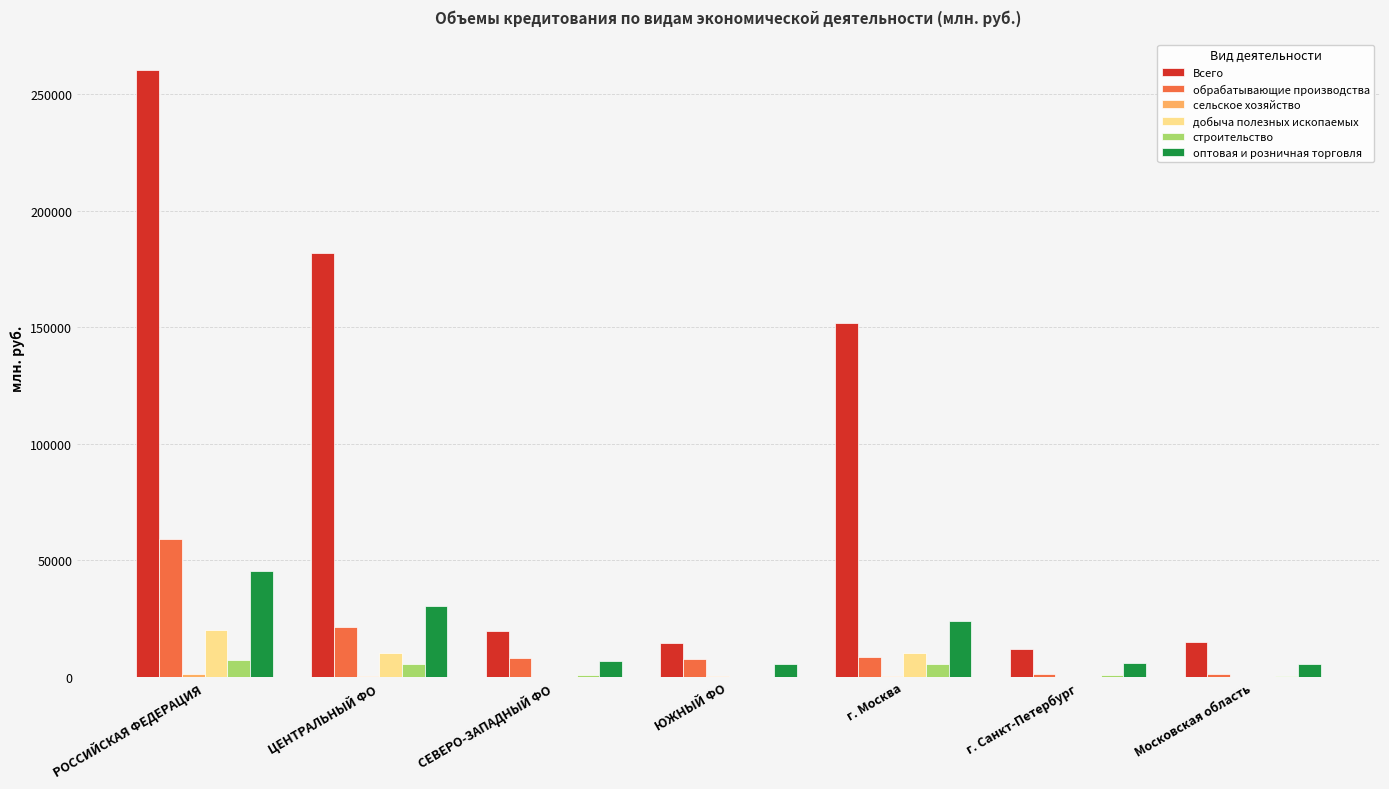

Between г. Москва and г. Санкт-Петербург, which series saw the biggest shift?

Всего